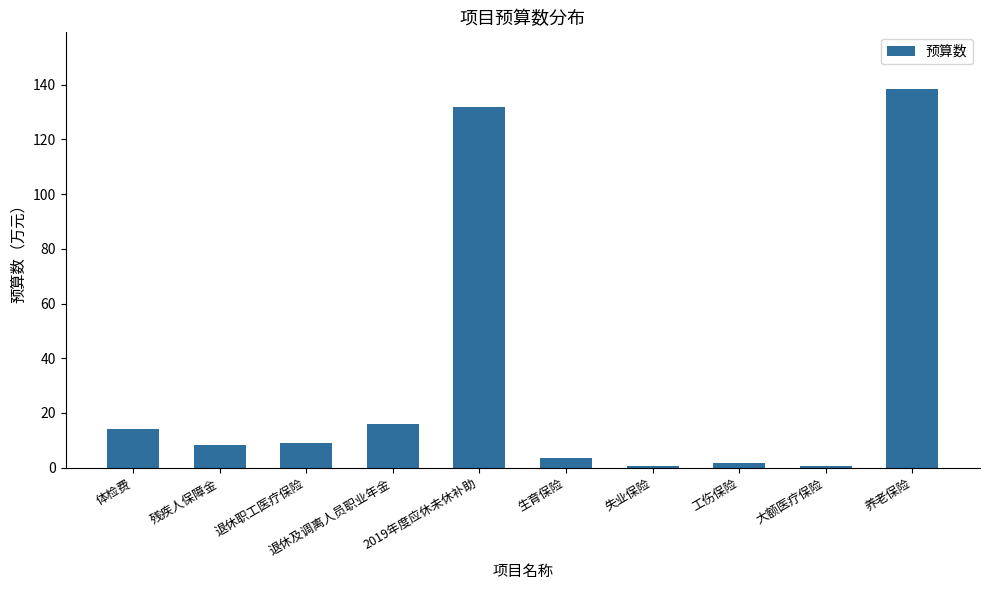

What value does the data have at 生育保险?

3.5